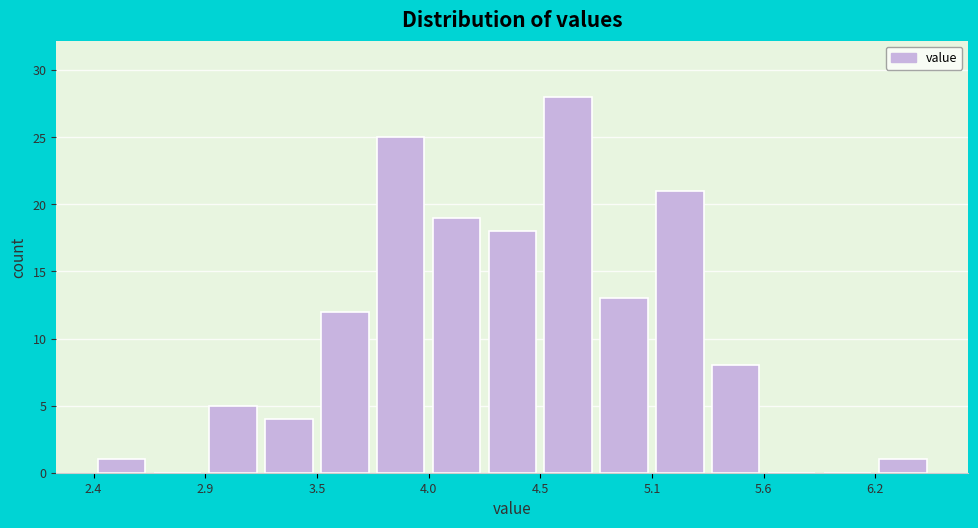

Read against the x-axis, roughly where is the centre of the tallest bar?

4.7